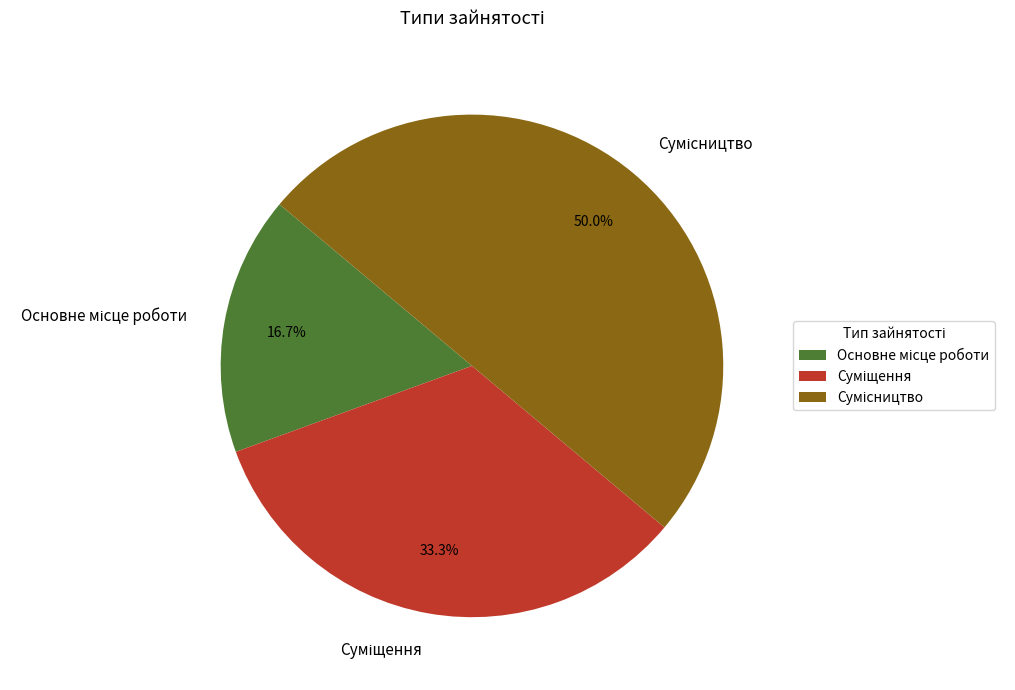

How many segments does this pie chart have?

3